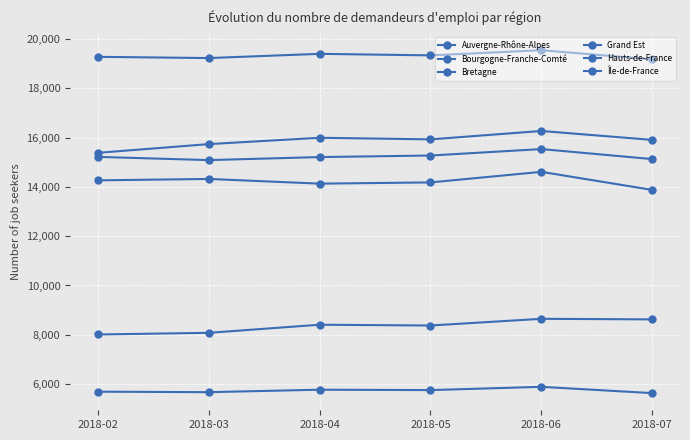

What is the maximum value shown in the chart?

19553